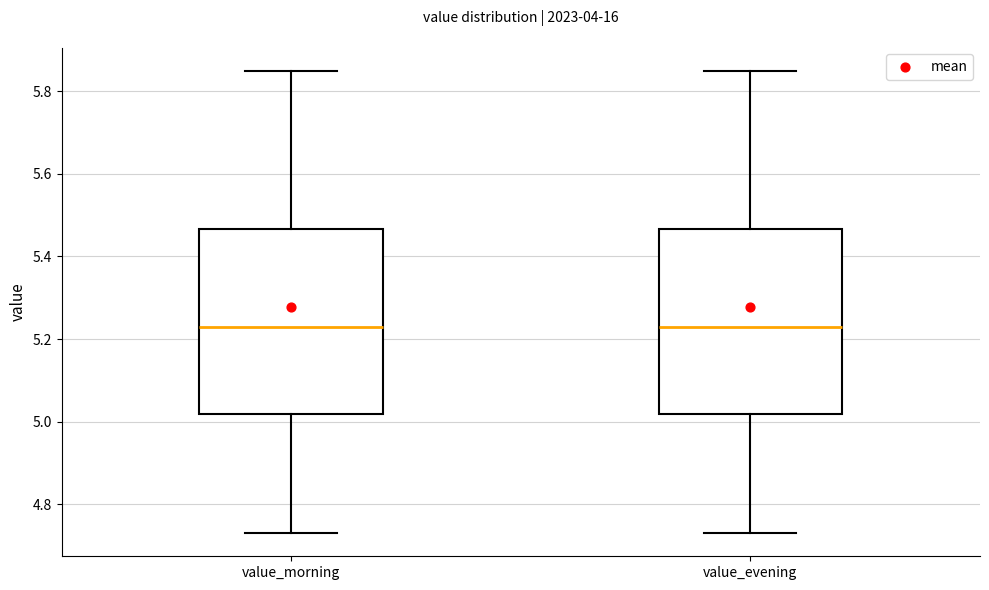

Reading left to right, transcribe this box plot: for each box, give where its median line is, the range the box spans, and where its two whiskers end, as read against the y-axis. The values are not printed on the chart, so give them approximately, as read against the axis.

value_morning: median 5.24, box 5.02 to 5.46, whiskers 4.74 to 5.86
value_evening: median 5.24, box 5.02 to 5.46, whiskers 4.74 to 5.86